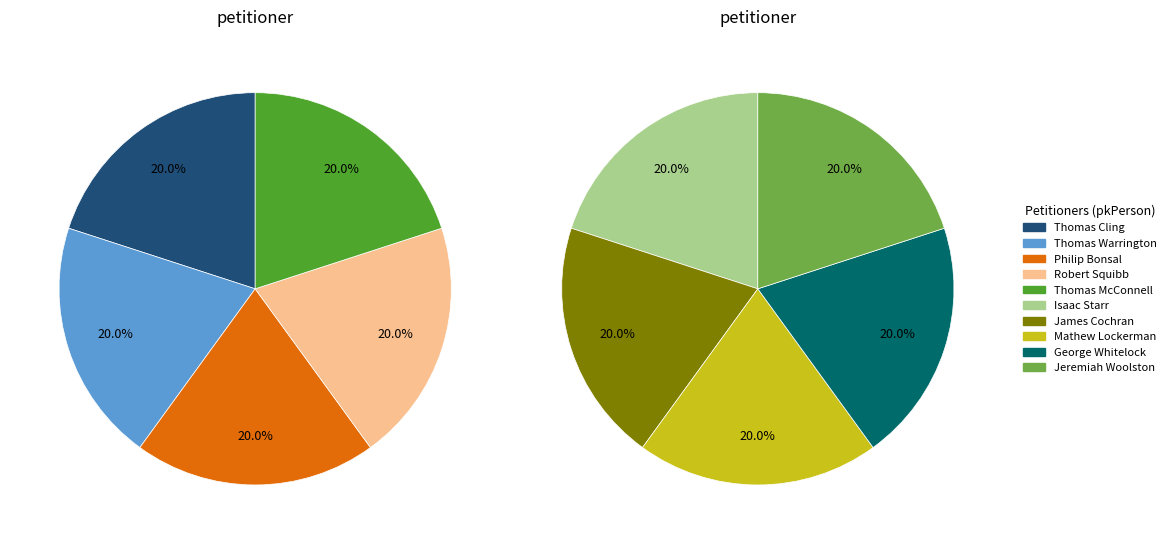

Which has a higher value, Thomas Warrington or James Cochran?

Thomas Warrington